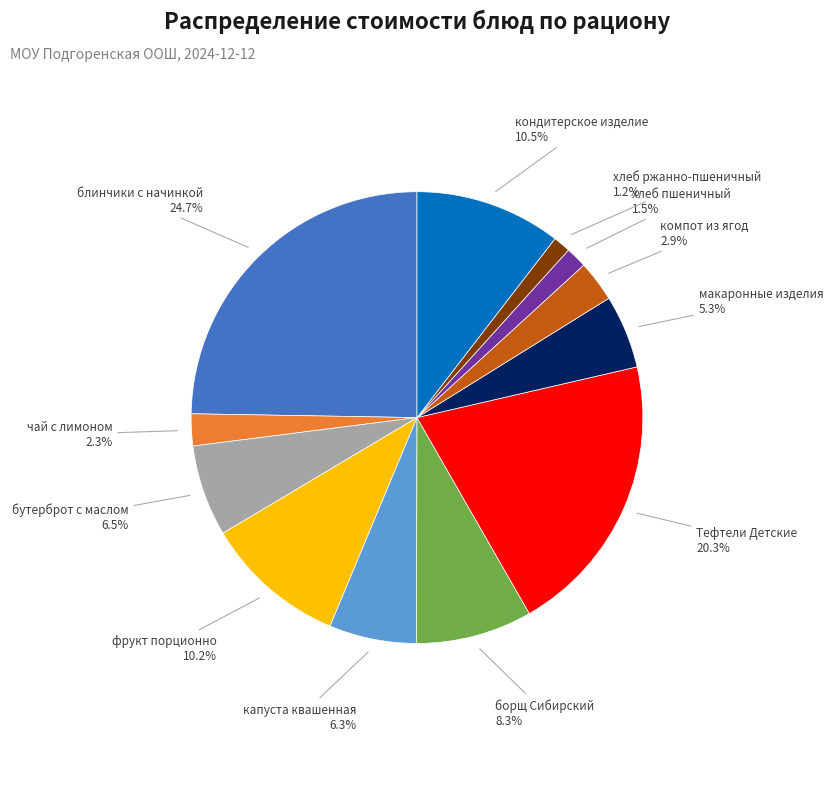

Does any single category account for the majority?

No